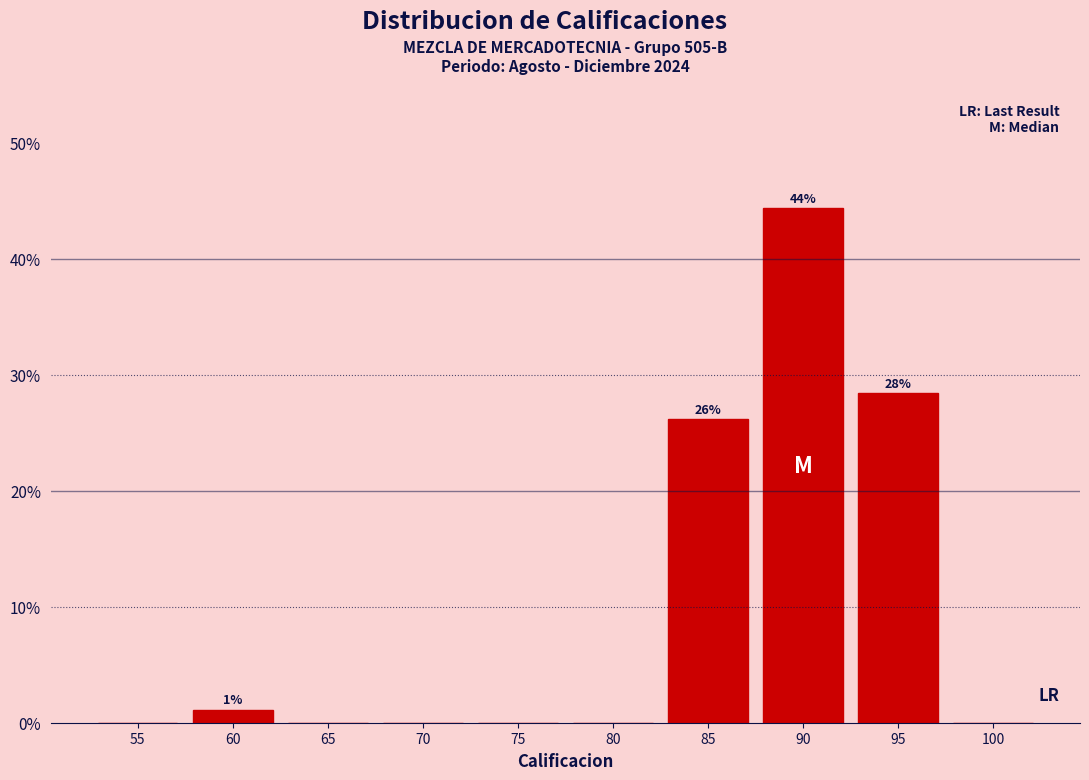

Reading left to right, extract all data points from this chart.

55=0.0	60=1.1	65=0.0	70=0.0	75=0.0	80=0.0	85=26.1	90=44.3	95=28.4	100=0.0